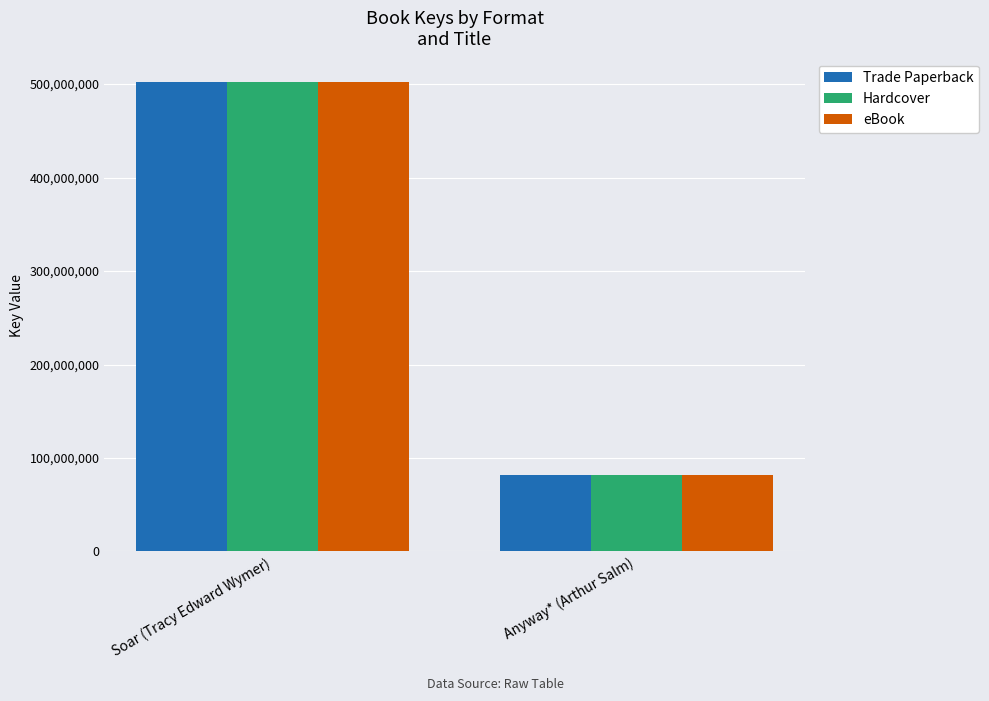

True or false: Hardcover has a value of 136644447 at Anyway* (Arthur Salm).

False